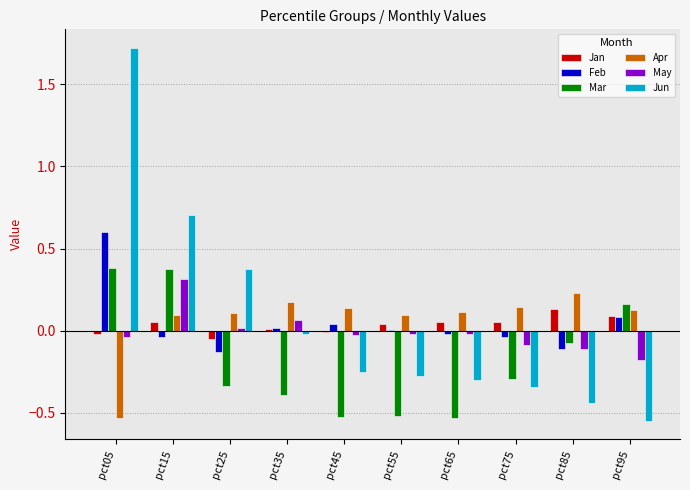

At which category is the sum across all series the highest?

pct05